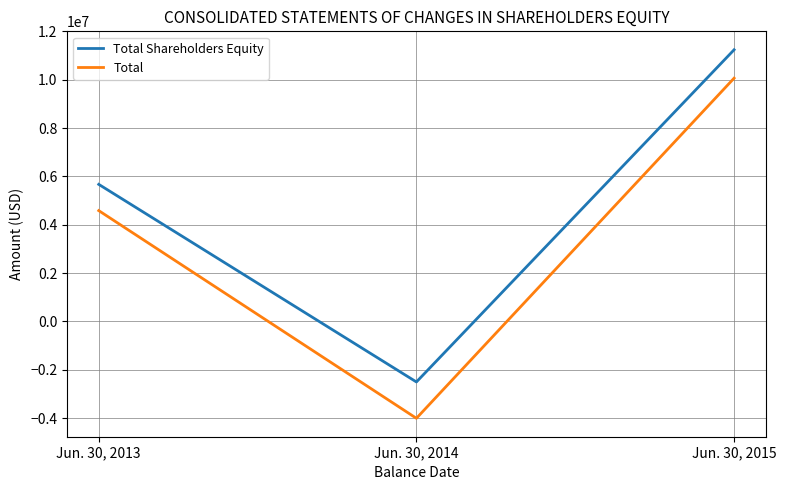

Rank the series by their maximum value, from lowest to highest.

Total, Total Shareholders Equity